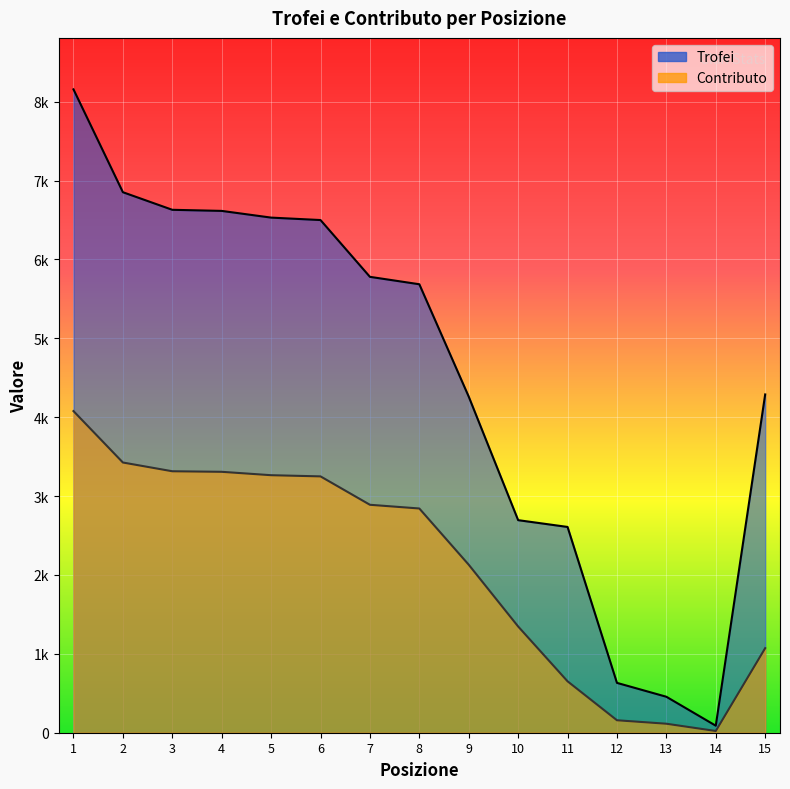

True or false: Trofei has a value of 6500 at 6.

True